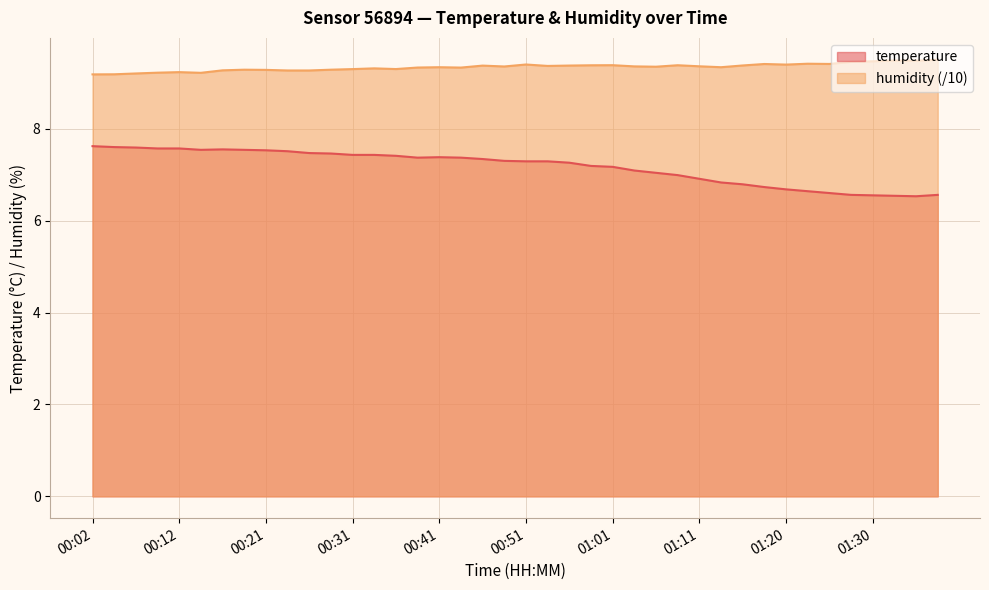

What is the highest value of the temperature series?

7.6